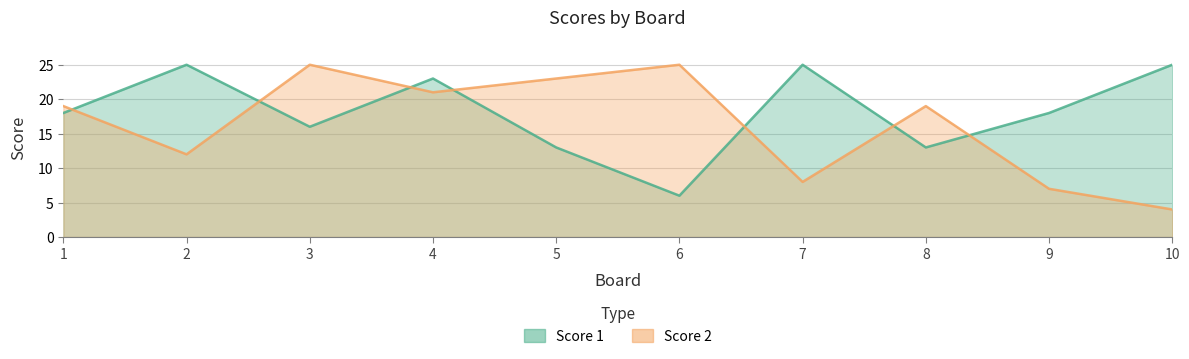

True or false: Score 1 and Score 2 intersect in this chart.

True